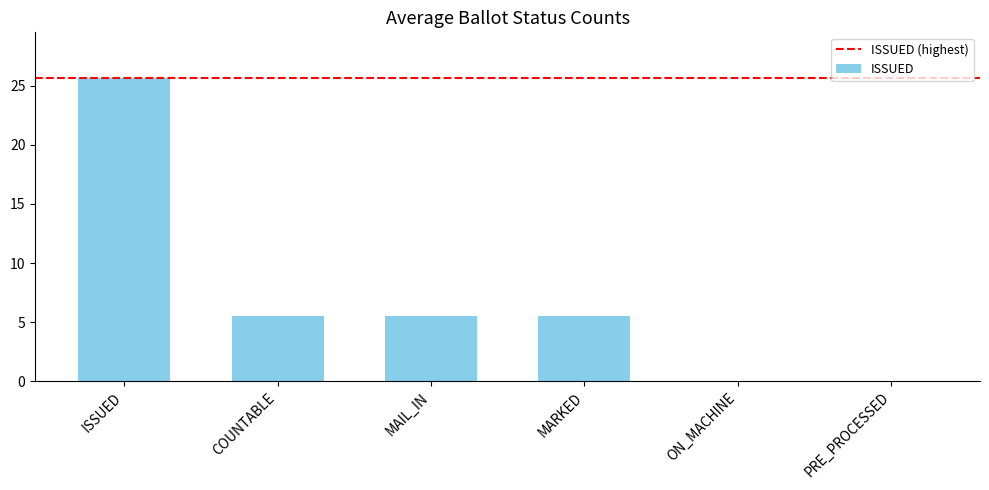

Approximately how many times larger is the value at ISSUED compared to COUNTABLE?

4.7